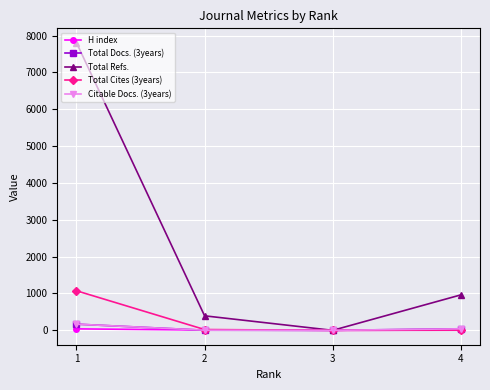

True or false: H index has more than 1 interior local peaks.

False